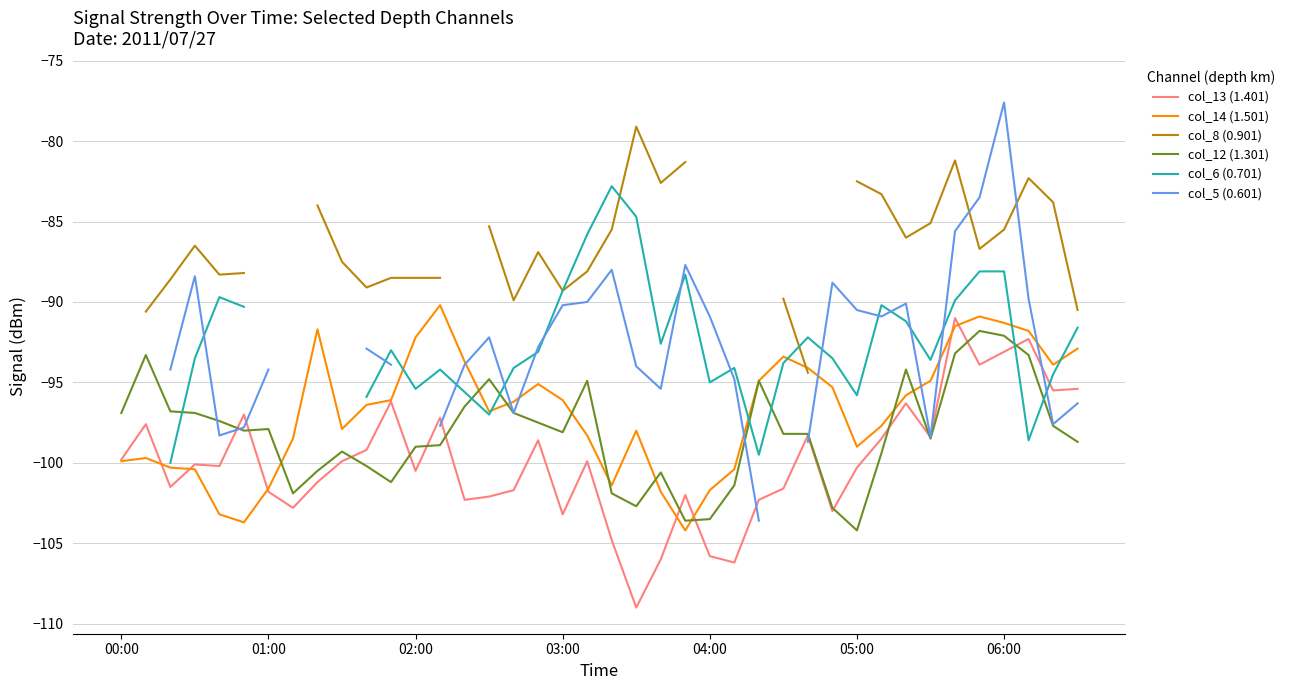

What is the minimum value for col_14 (1.501)?

-104.2